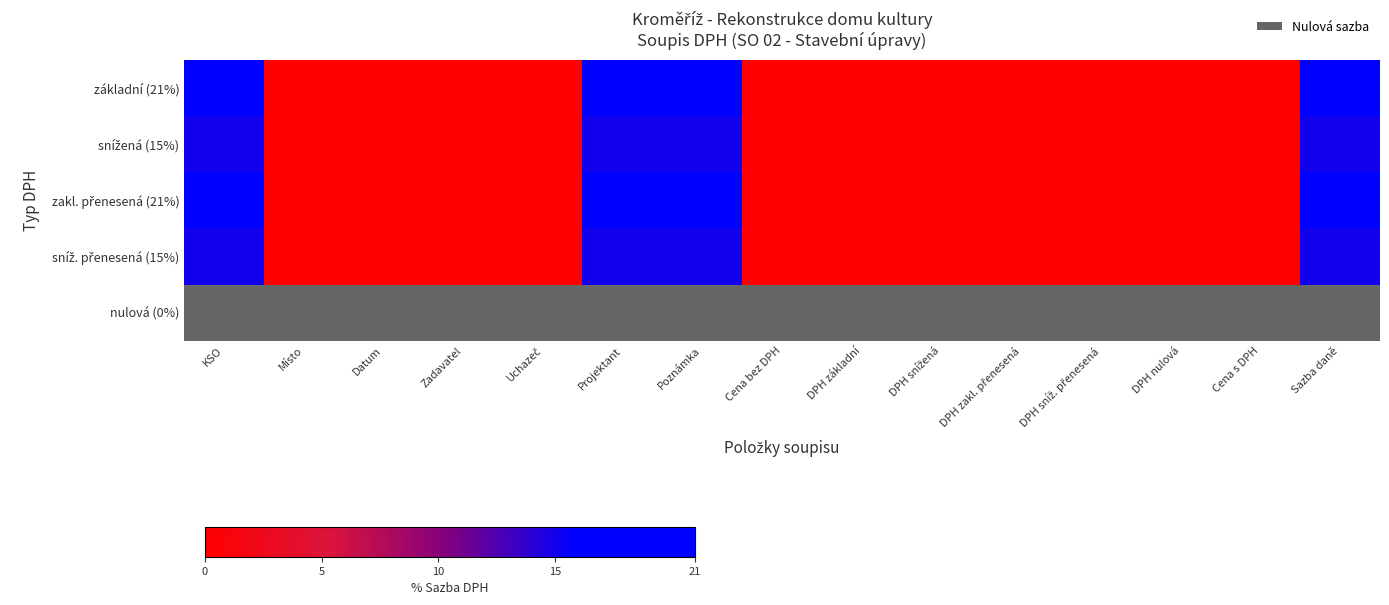

Is it true that zakl. přenesená (21%) equals 36.3 at Projektant?

False